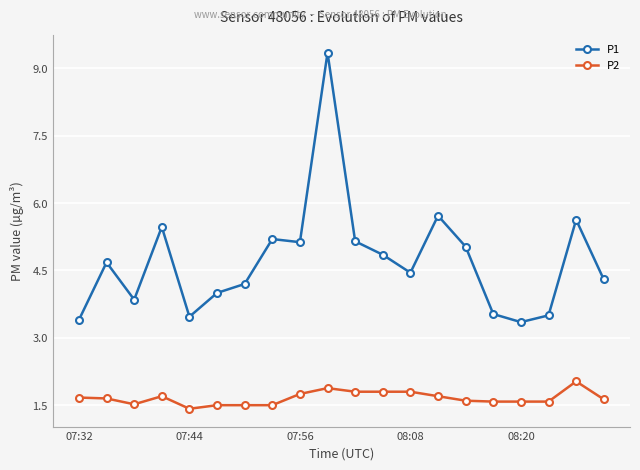

What is the difference between the maximum and minimum values in the P2 series?

0.6